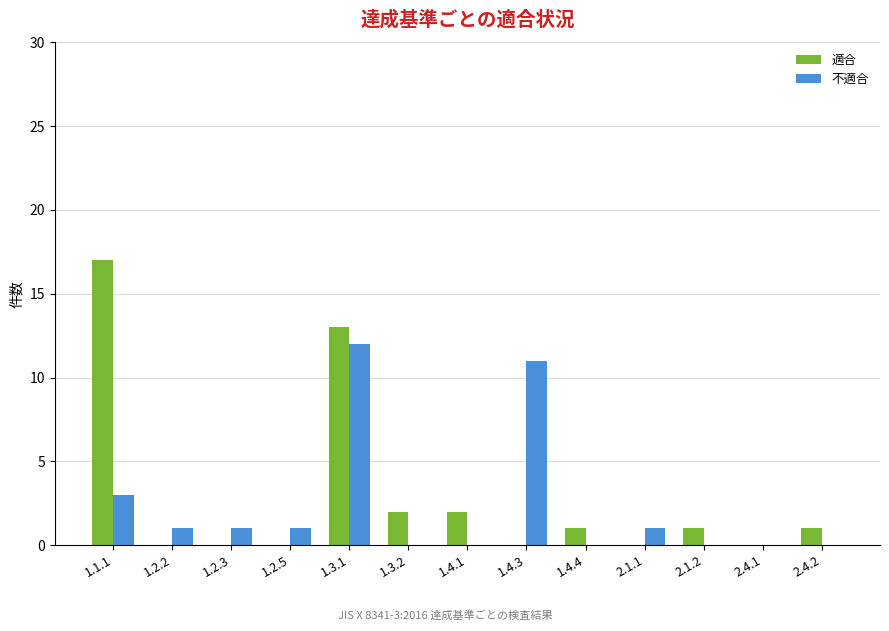

At which category does the chart reach its peak across all series?

1.1.1